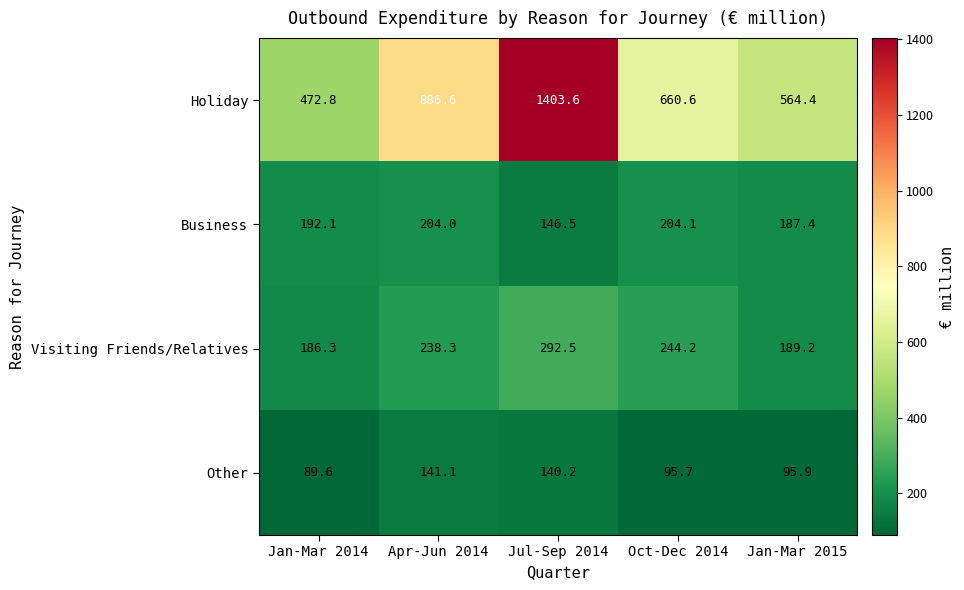

At Jul-Sep 2014, list the series in order from smallest to largest.

Other, Business, Visiting Friends/Relatives, Holiday